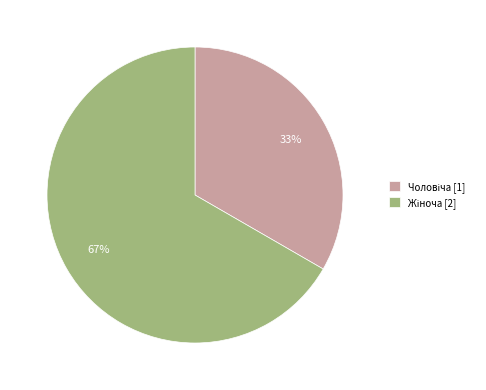

Is there any slice that represents more than half of the pie?

Yes